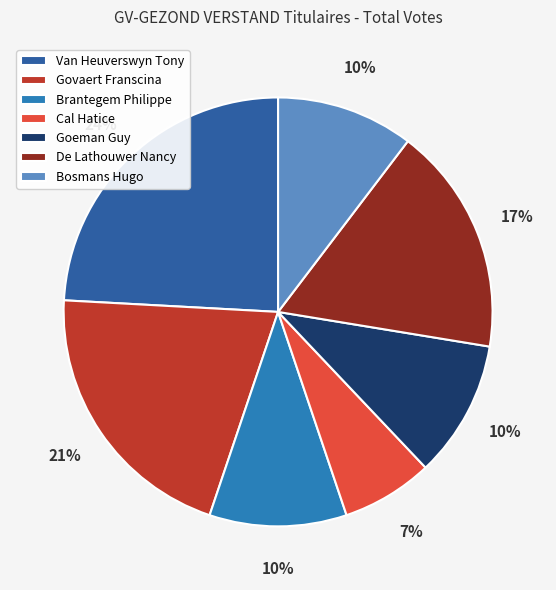

To the nearest percent, what is the average slice percentage?

14%